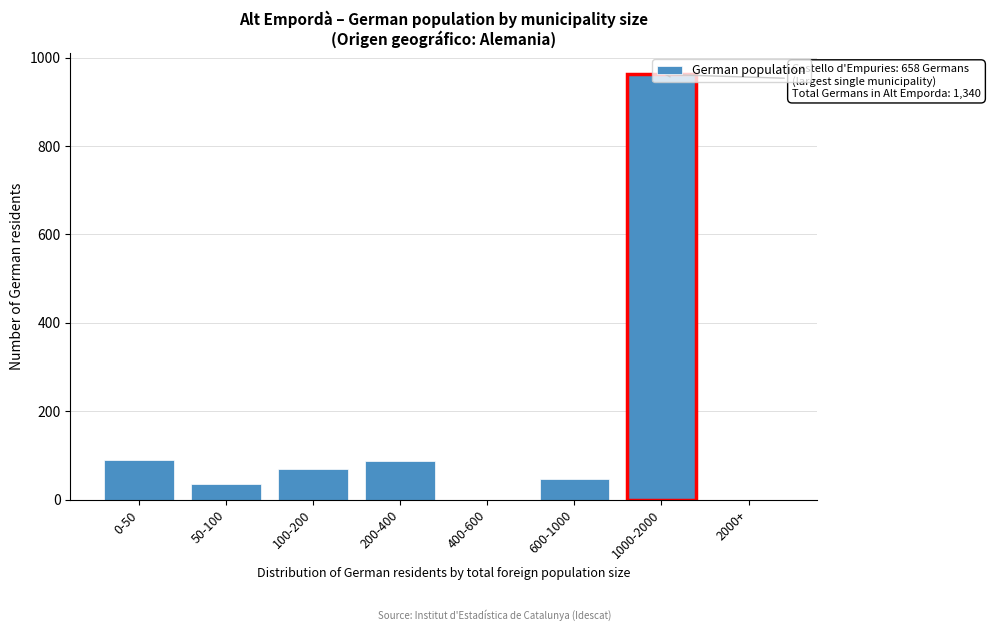

Which label corresponds to the largest value in the chart?

1000-2000